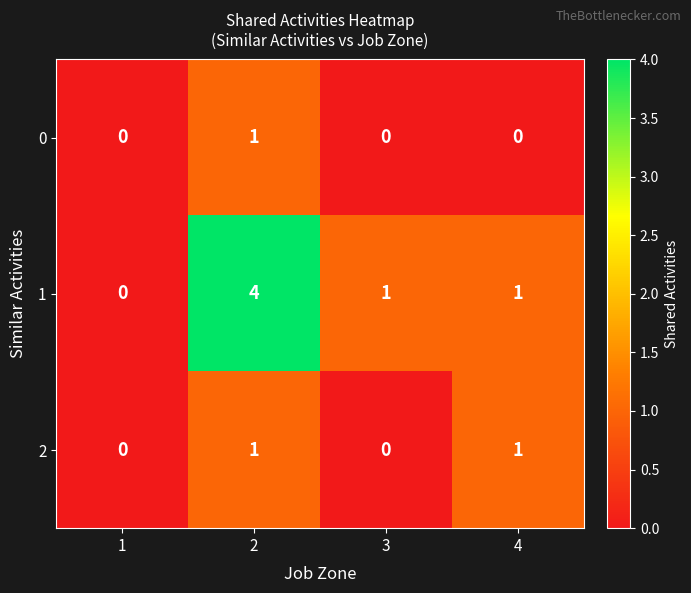

Reading left to right, what are all the values shown in this chart?

0: 1=0	2=1	3=0	4=0
1: 1=0	2=4	3=1	4=1
2: 1=0	2=1	3=0	4=1